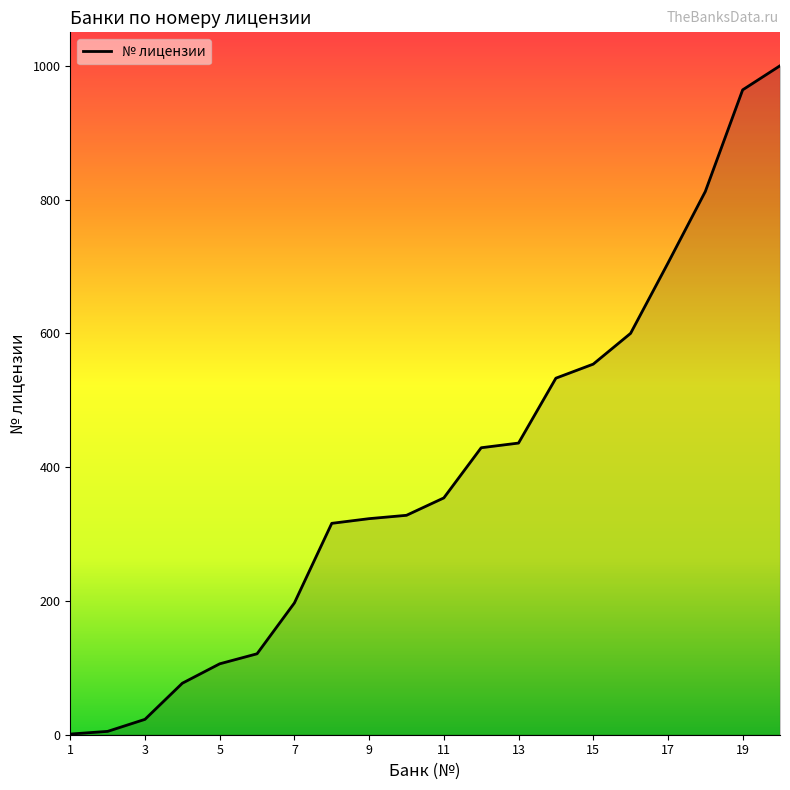

What is the sum of all values?

7884